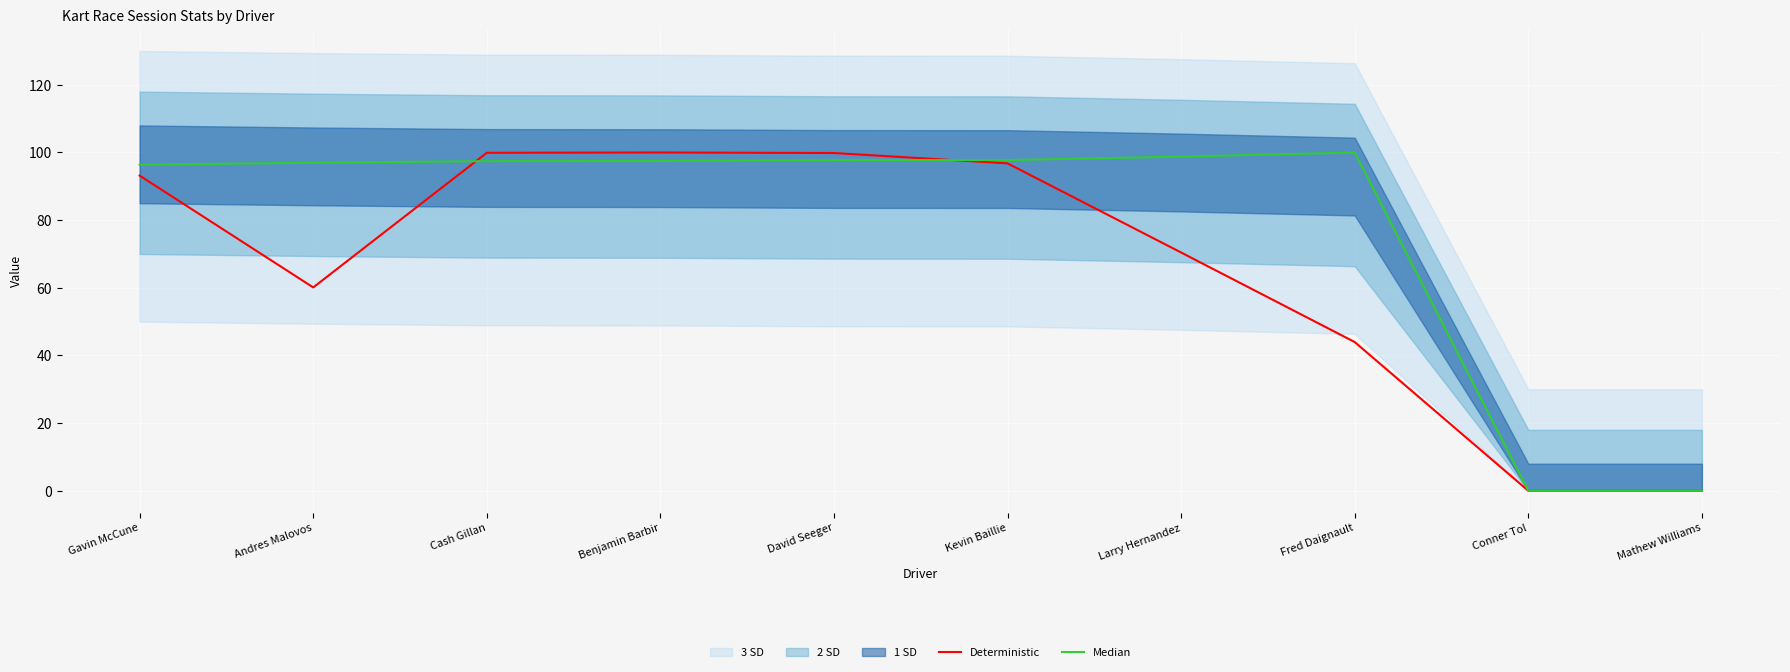

True or false: Median and Deterministic intersect in this chart.

True